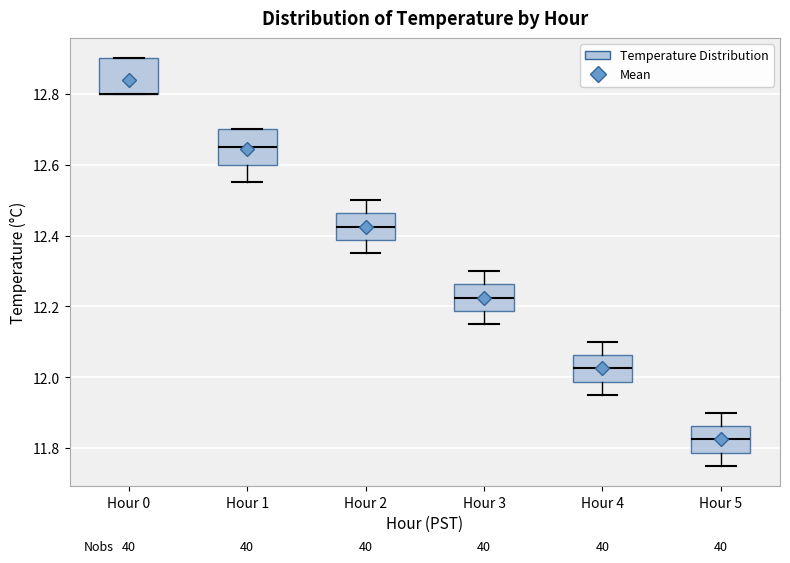

Where is the upper edge of the box for Hour 1 on the y-axis? The values are not printed on the chart, so give them approximately, as read against the axis.

12.70